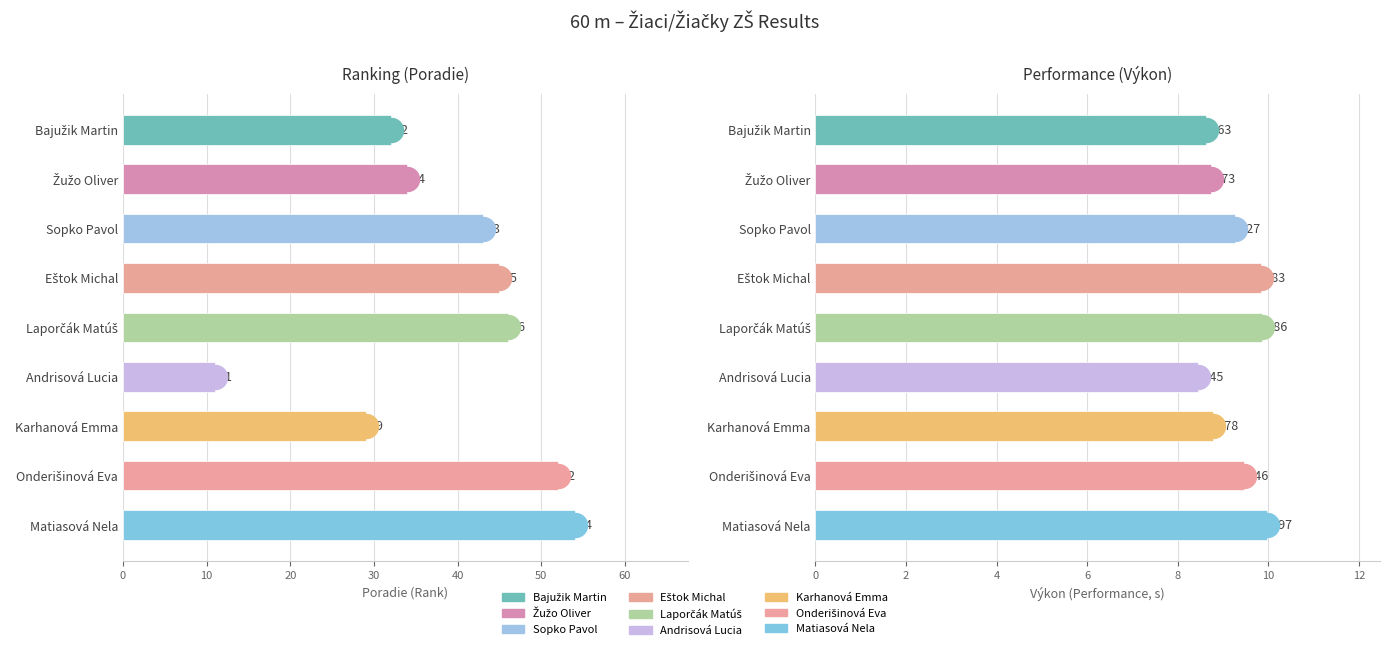

Is the value of Poradie at Onderišinová Eva greater than the value of Výkon at Bajužik Martin?

Yes